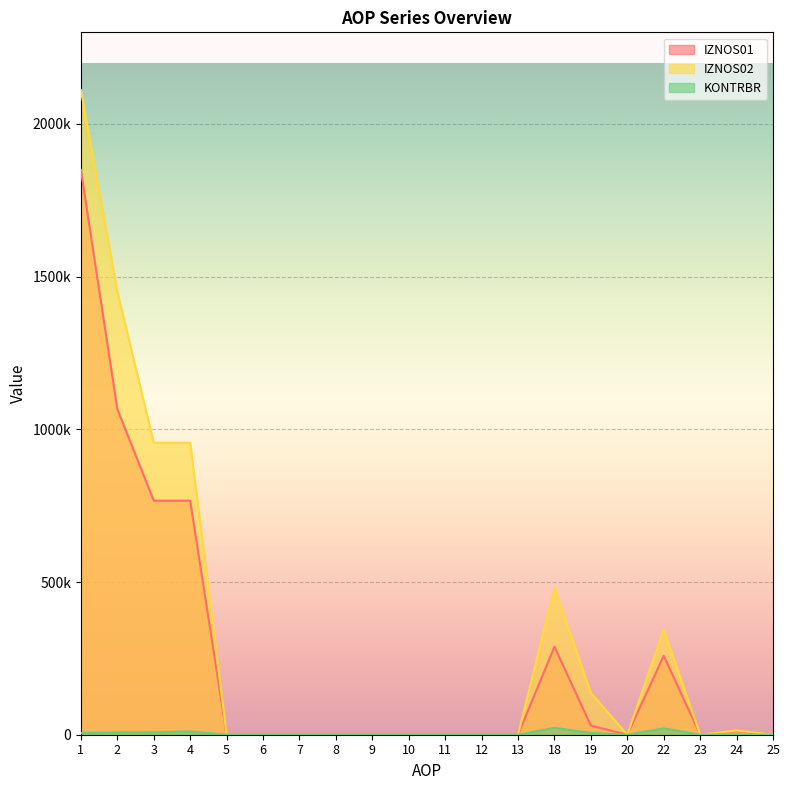

True or false: KONTRBR and IZNOS01 cross at least once.

False